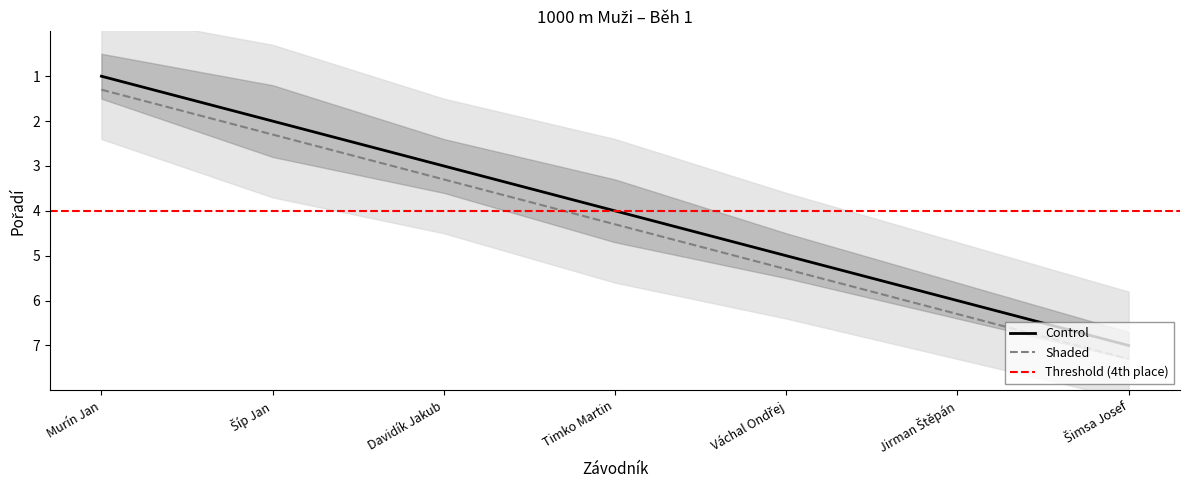

True or false: Control and Shaded cross at least once.

False